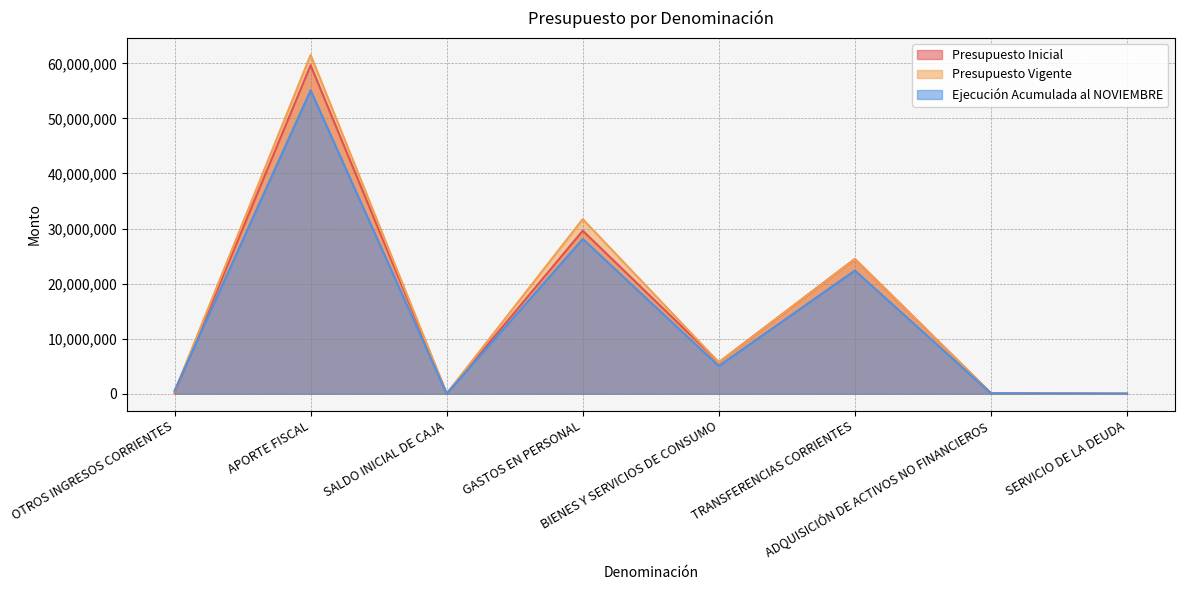

Rank the series by their maximum value, from lowest to highest.

Ejecución Acumulada al NOVIEMBRE, Presupuesto Inicial, Presupuesto Vigente